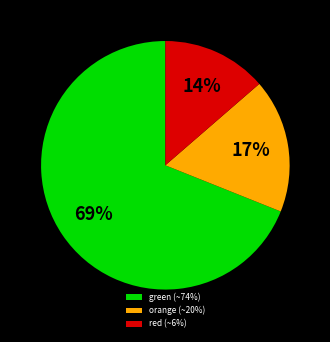

Count the number of slices in the pie.

3